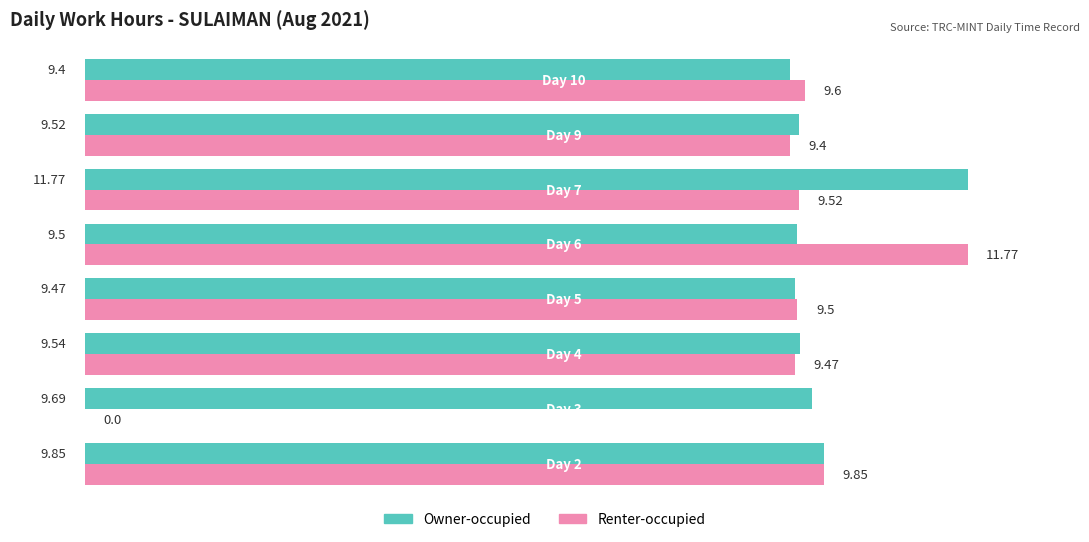

What is the sum of all Renter-occupied values?

69.1